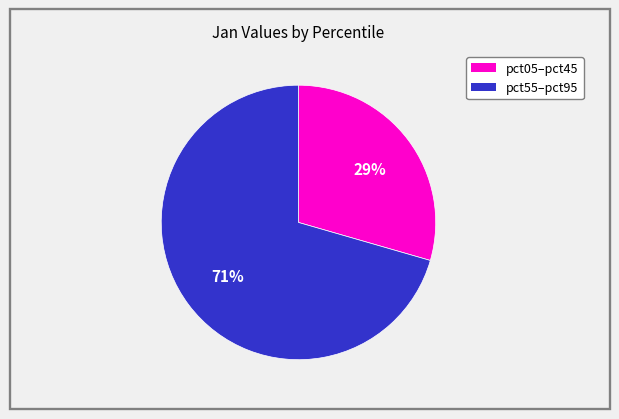

Does any single category account for the majority?

Yes